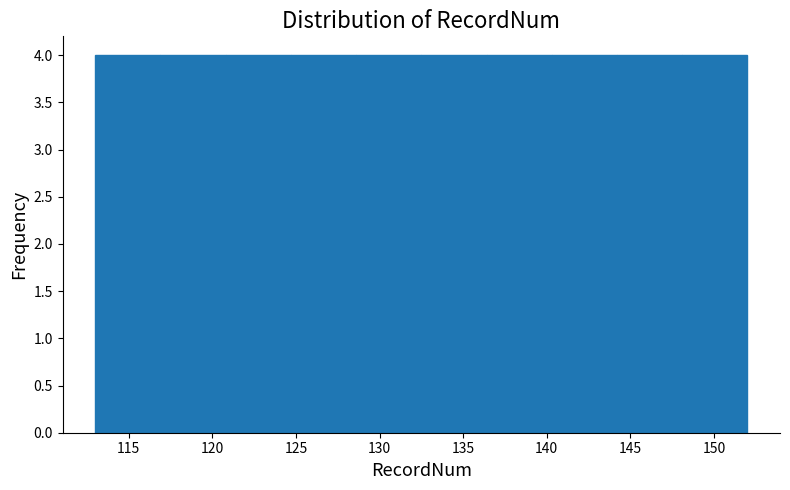

How tall is the bar that spans 124.7 to 128.6 on the x-axis? Neither the bar edges nor the heights are printed on the chart, so give them approximately, as read against the axes.

4